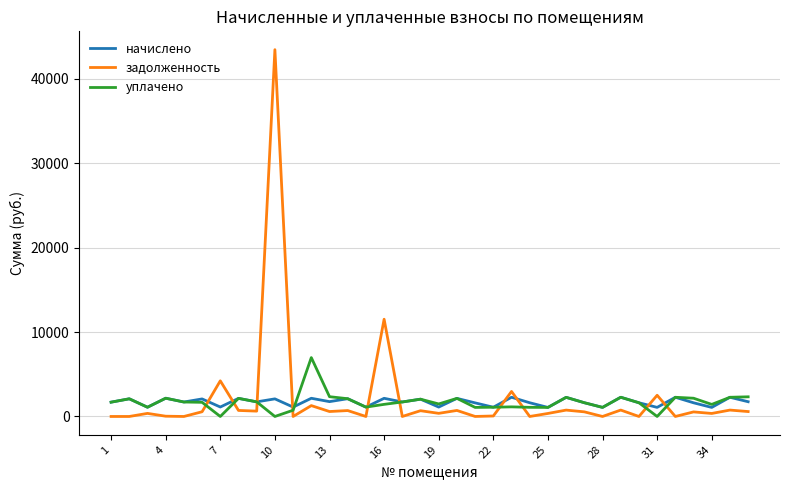

Which series has the largest range (max minus min)?

задолженность